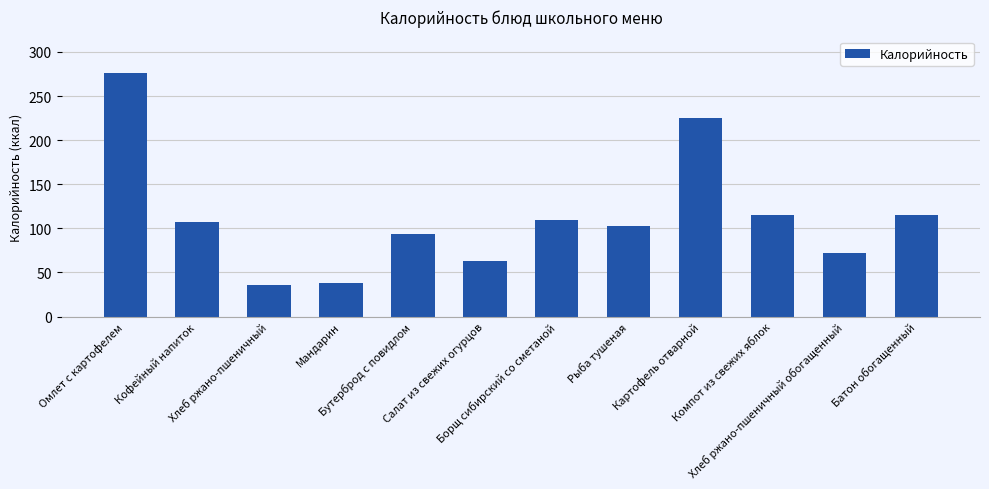

Is it true that the value at Картофель отварной is 77?

False